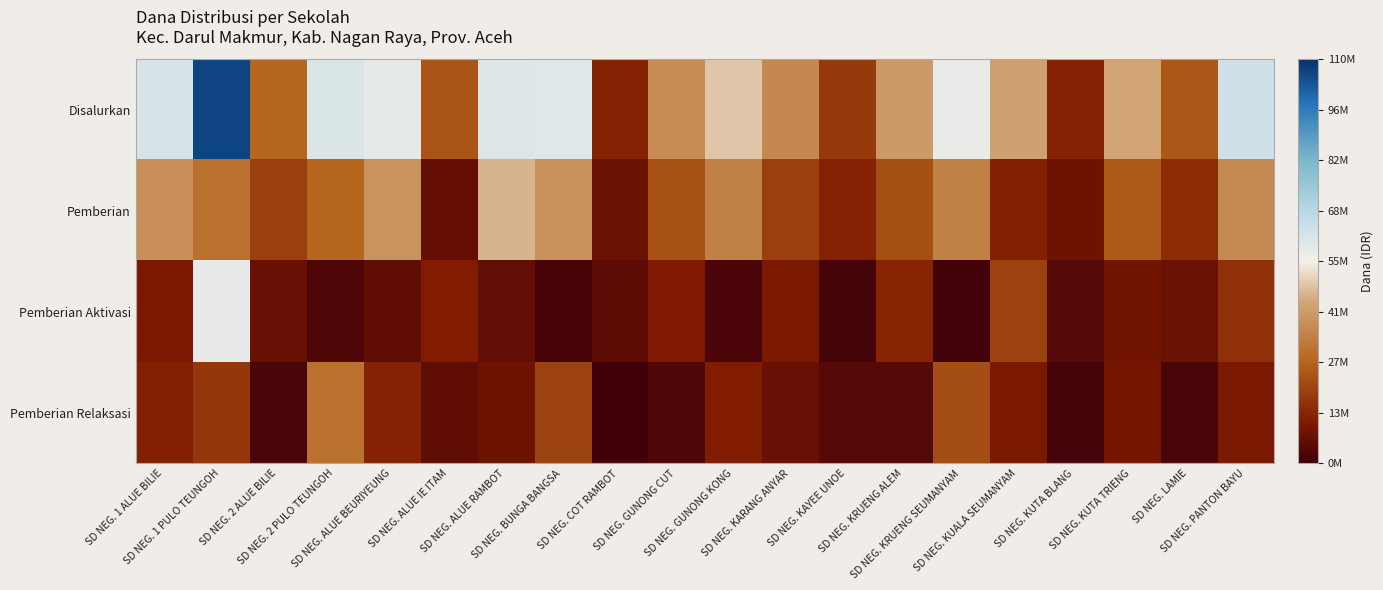

Count the number of data series in this chart.

4